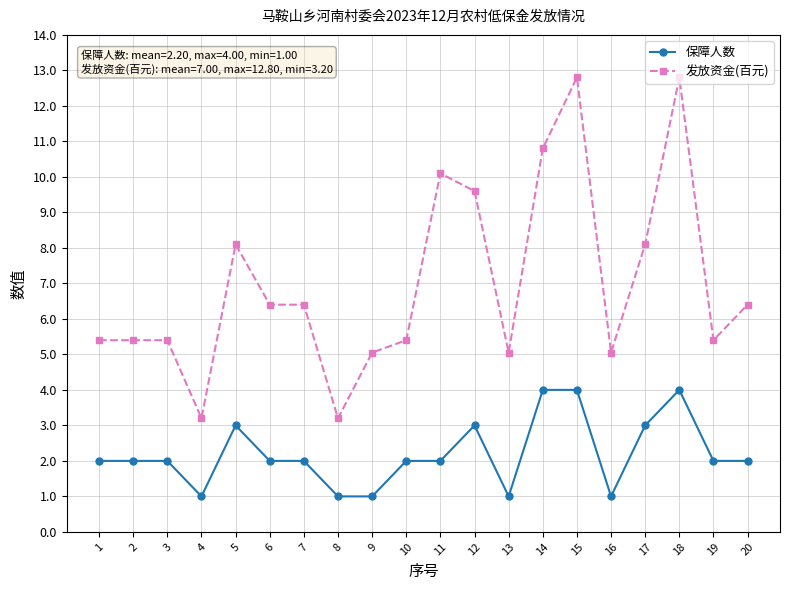

Is the value of 发放资金(百元) at 16 greater than the value of 保障人数 at 13?

Yes